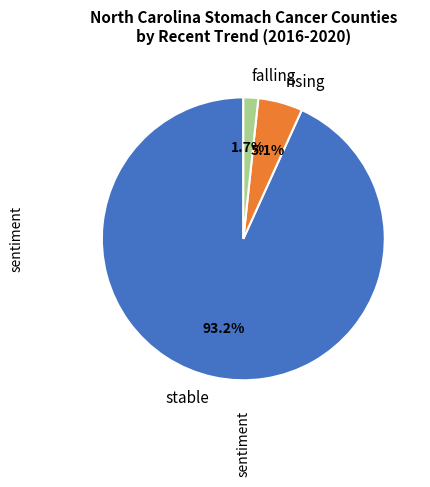

To the nearest percent, what is the average slice percentage?

33%